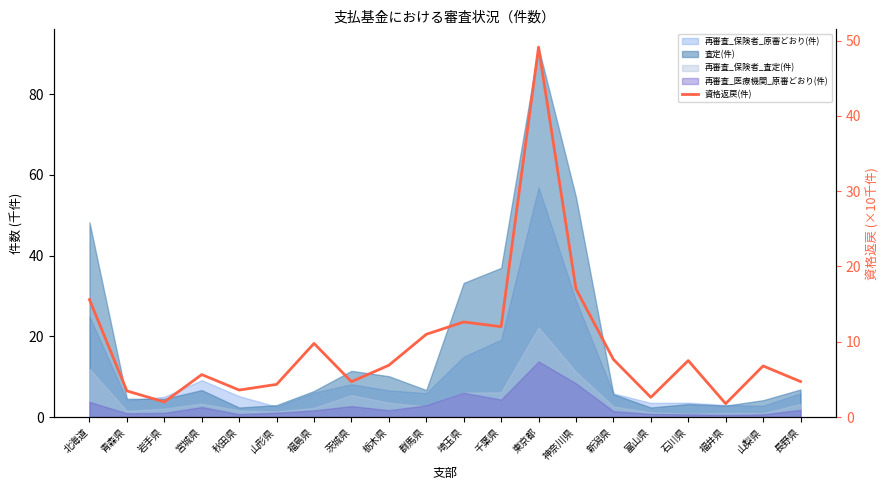

The chart shows a value of 16.6 at 福島県. True or false?

False